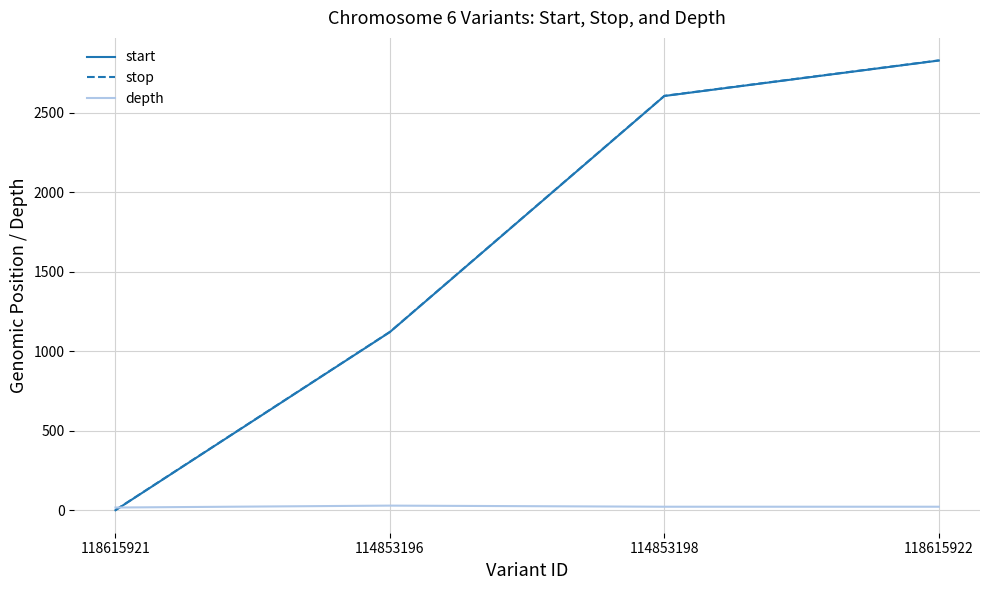

True or false: stop and start intersect in this chart.

False